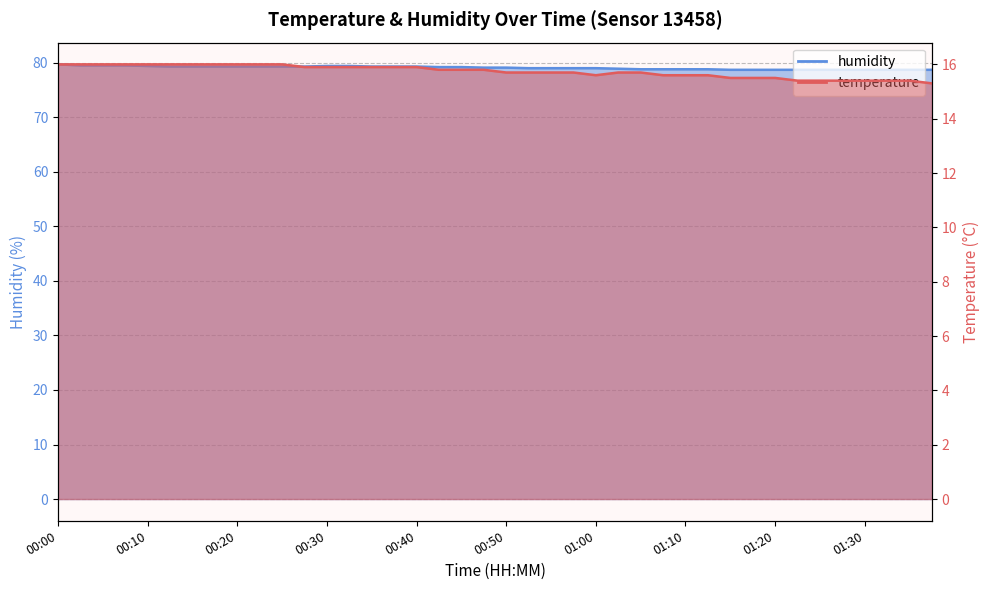

What is the total value across all series at 01:07?

94.4